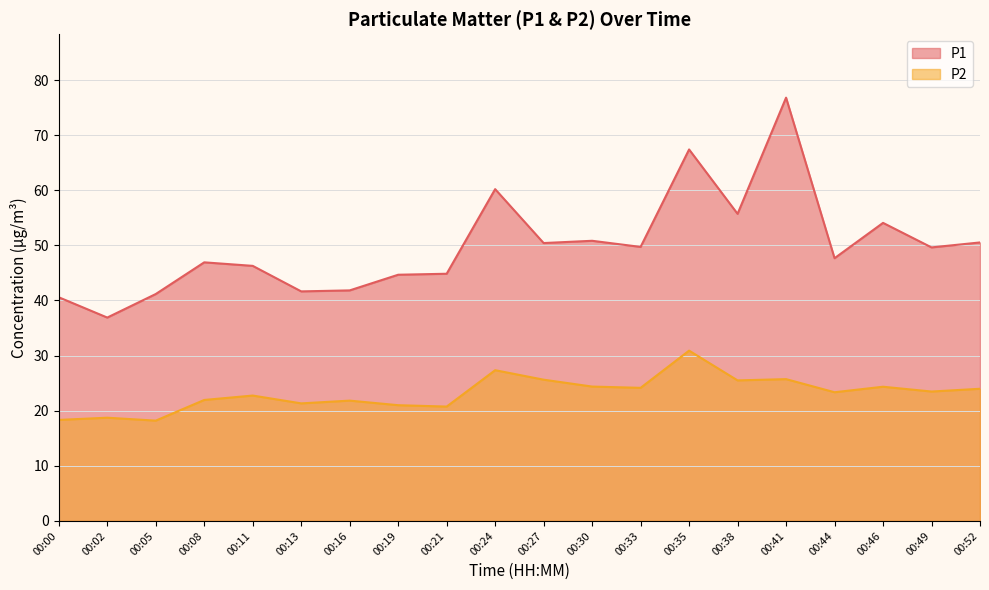

True or false: P1 and P2 cross at least once.

False